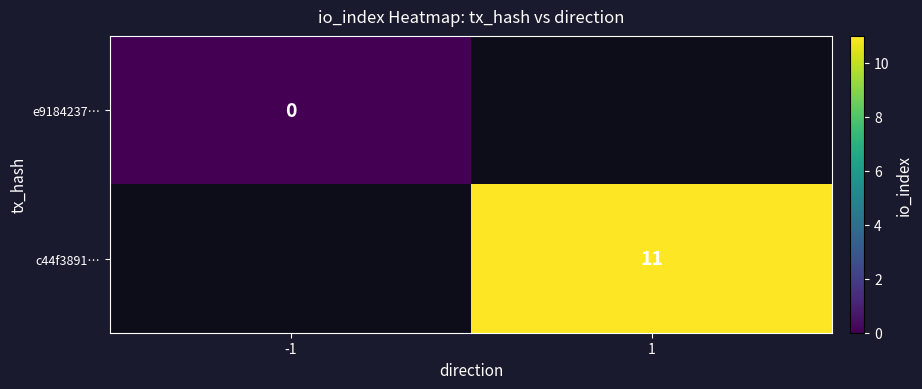

The c44f3891… series shows 5 at 1. True or false?

False